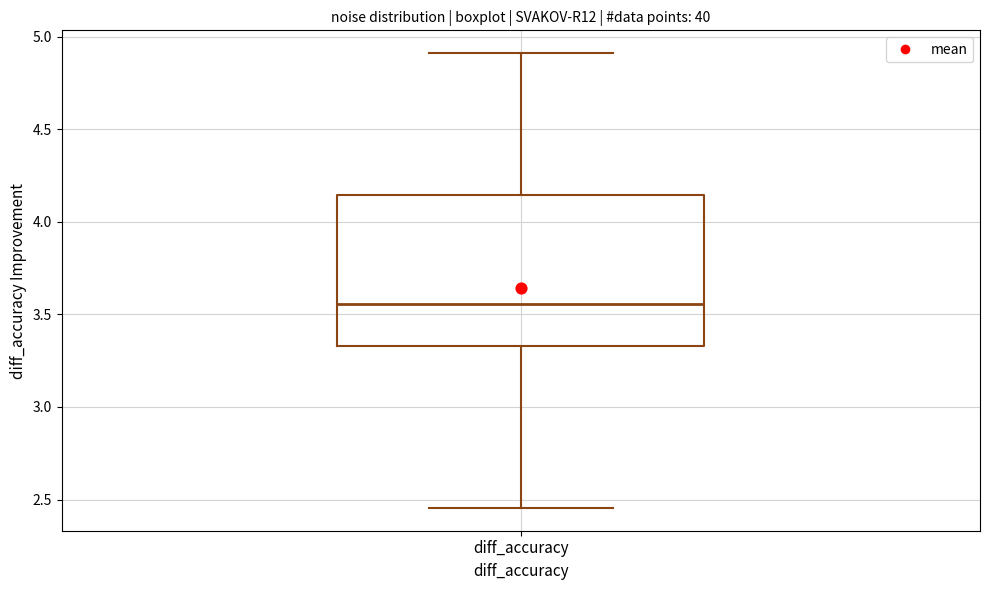

Where does the upper whisker of the box for diff_accuracy end on the y-axis? The values are not printed on the chart, so give them approximately, as read against the axis.

4.90